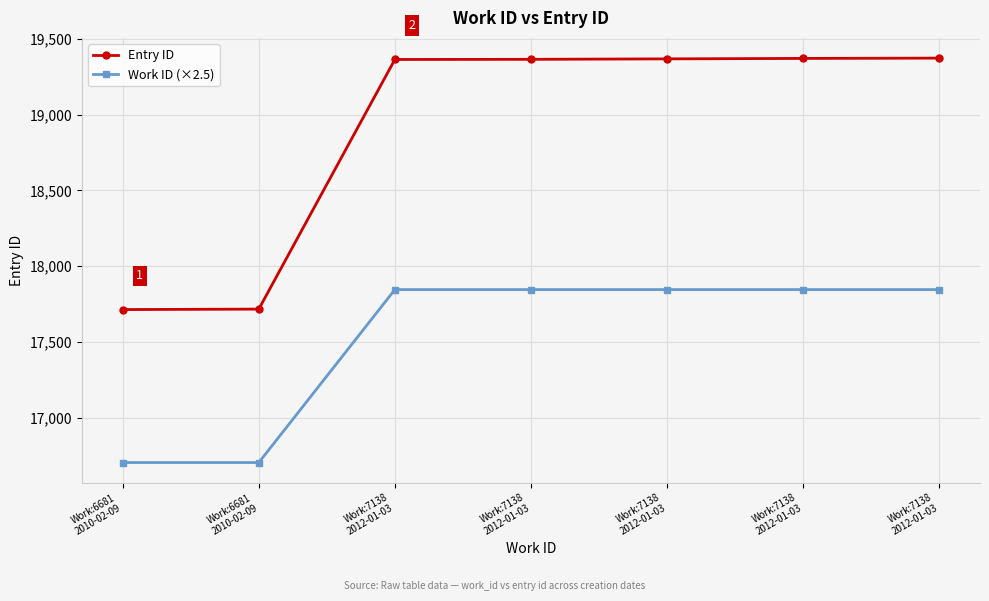

Does the chart display data point markers on the line(s)?

Yes